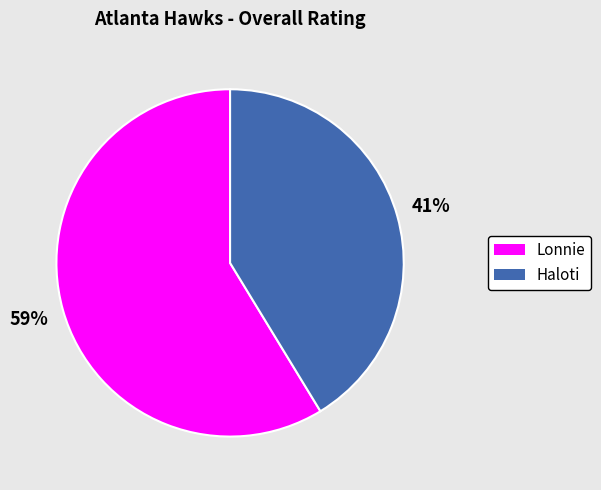

What is the ratio of the value at Lonnie to the value at Haloti?

1.4